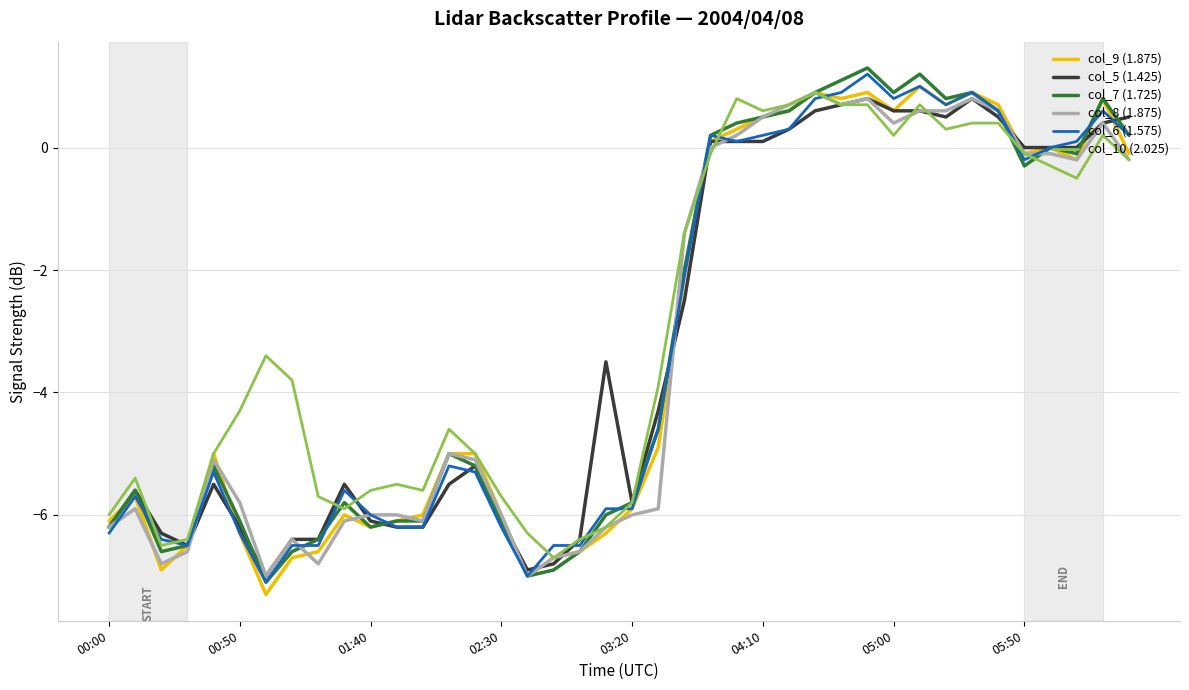

Count the number of data series in this chart.

6